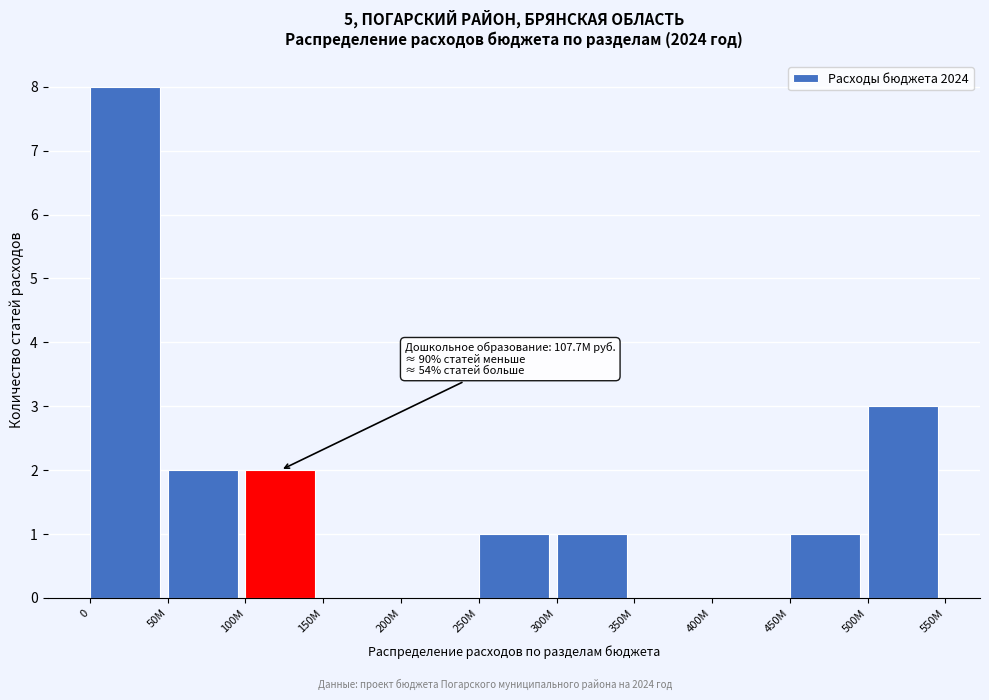

Reading left to right, what are all the values shown in this chart?

0=8	50M=2	100M=2	150M=0	200M=0	250M=1	300M=1	350M=0	400M=0	450M=1	500M=3